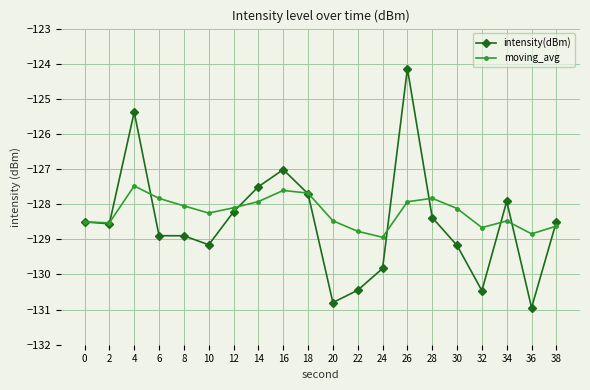

Rank the series by their average value, from highest to lowest.

moving_avg, intensity(dBm)